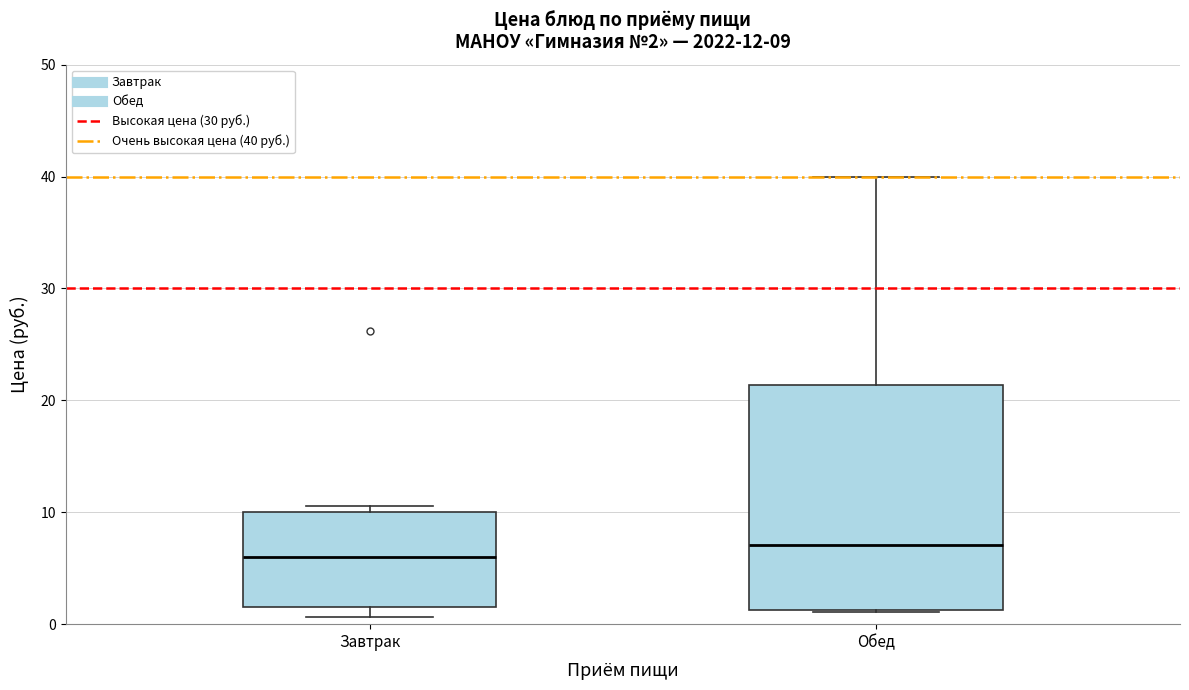

Which box is the tallest, from its lower edge to its upper edge?

Обед